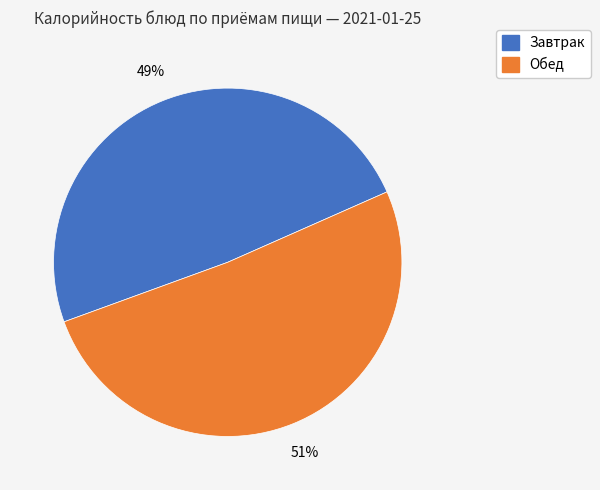

To the nearest percent, what is the average slice percentage?

50%